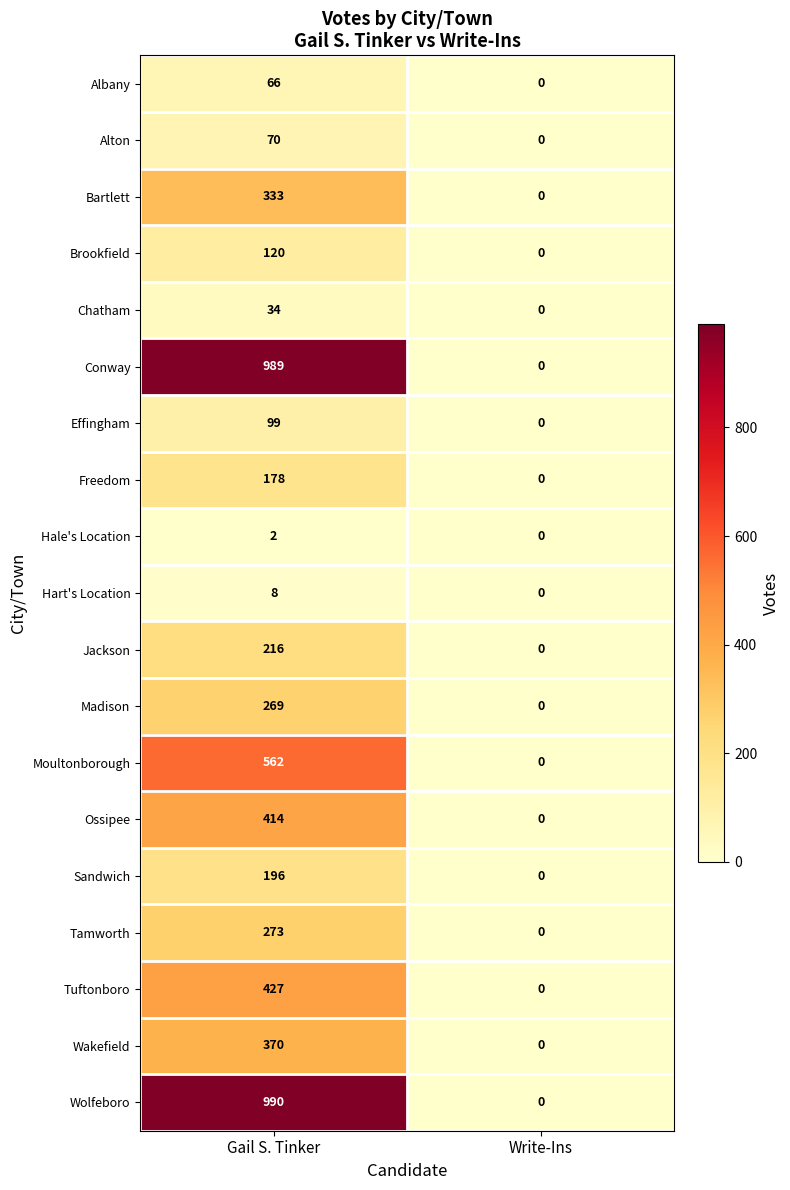

What is the sum of the Alton values at Write-Ins and Gail S. Tinker?

70